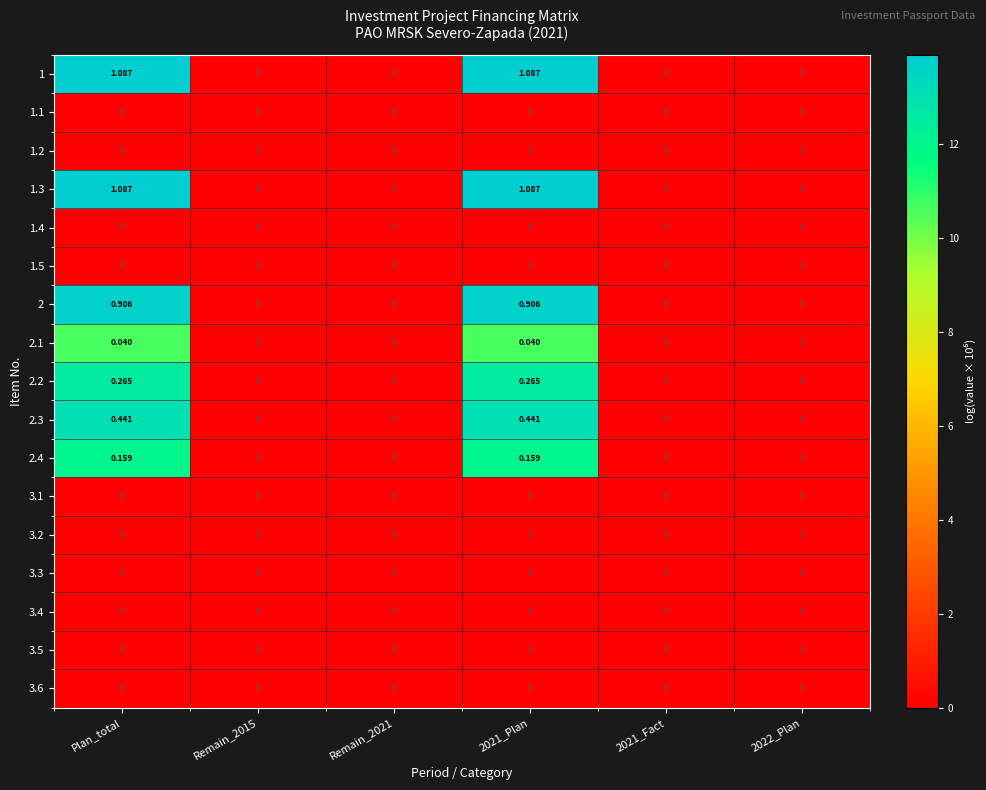

How many series are shown in this chart?

17